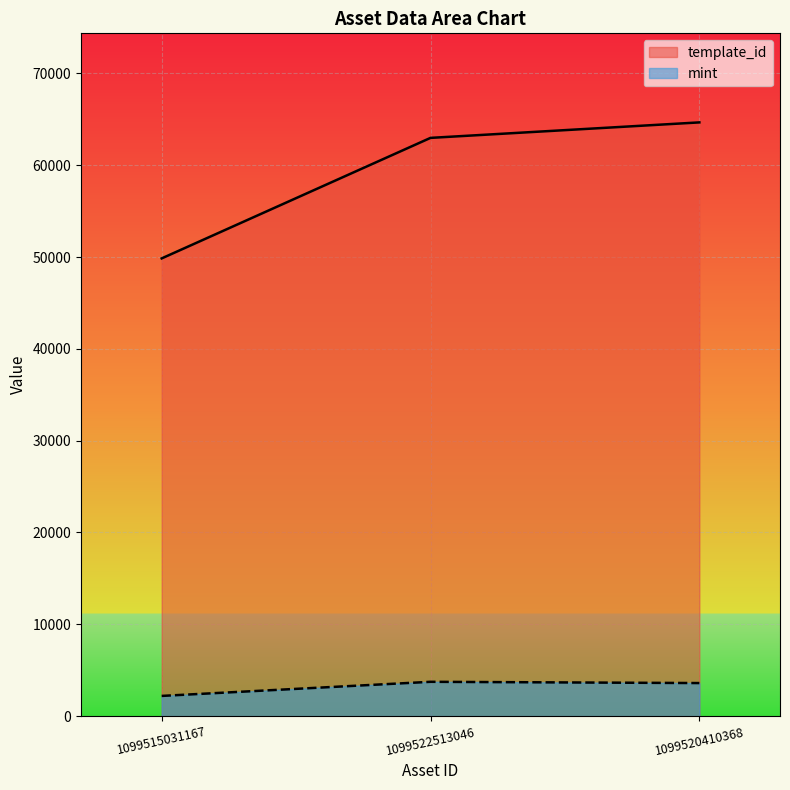

What is the label of the 2nd point from the right?

1099522513046